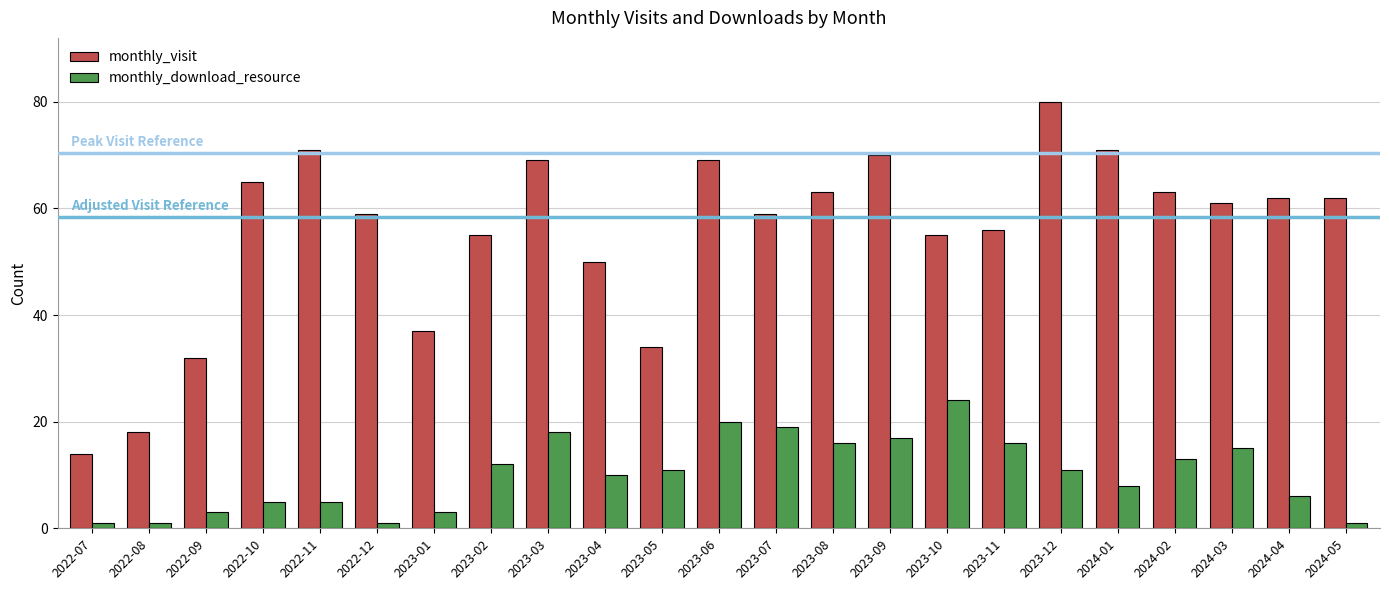

Which series changed the most between 2023-03 and 2023-07?

monthly_visit